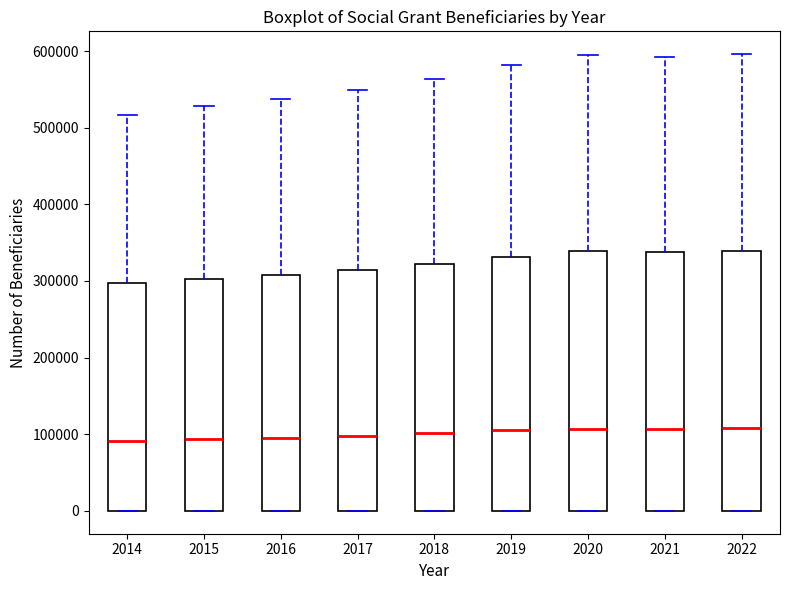

Reading left to right, transcribe this box plot: for each box, give where its median line is, the range the box spans, and where its two whiskers end, as read against the y-axis. The values are not printed on the chart, so give them approximately, as read against the axis.

2014: median 90000, box 0 to 300000, whiskers 0 to 520000
2015: median 90000, box 0 to 300000, whiskers 0 to 530000
2016: median 100000, box 0 to 310000, whiskers 0 to 540000
2017: median 100000, box 0 to 310000, whiskers 0 to 550000
2018: median 100000, box 0 to 320000, whiskers 0 to 560000
2019: median 110000, box 0 to 330000, whiskers 0 to 580000
2020: median 110000, box 0 to 340000, whiskers 0 to 590000
2021: median 110000, box 0 to 340000, whiskers 0 to 590000
2022: median 110000, box 0 to 340000, whiskers 0 to 600000